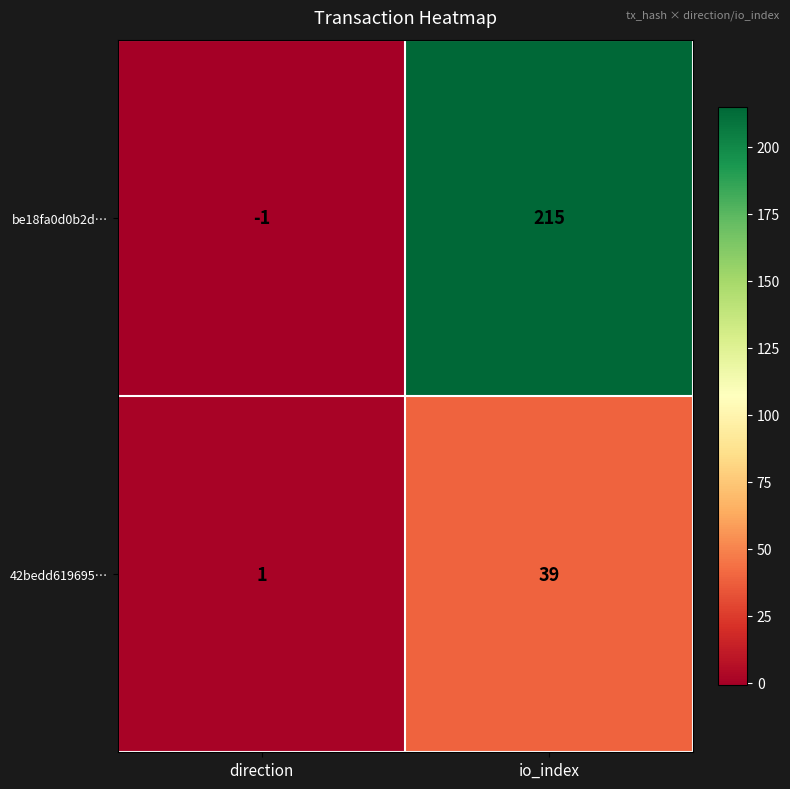

Which series has the largest total across all categories?

be18fa0d0b2d…